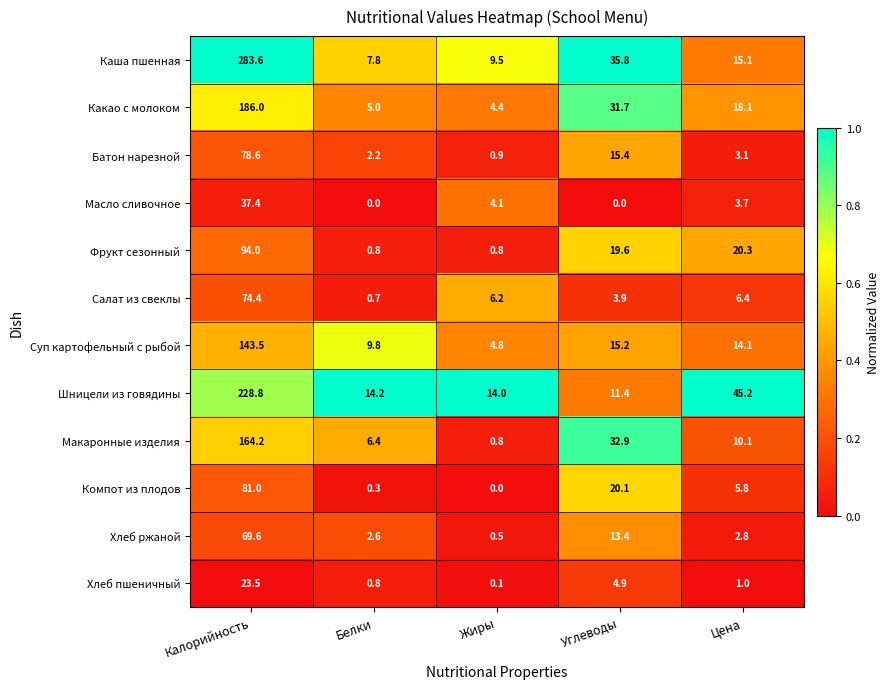

What is the spread (max minus min) of values at Белки?

14.2